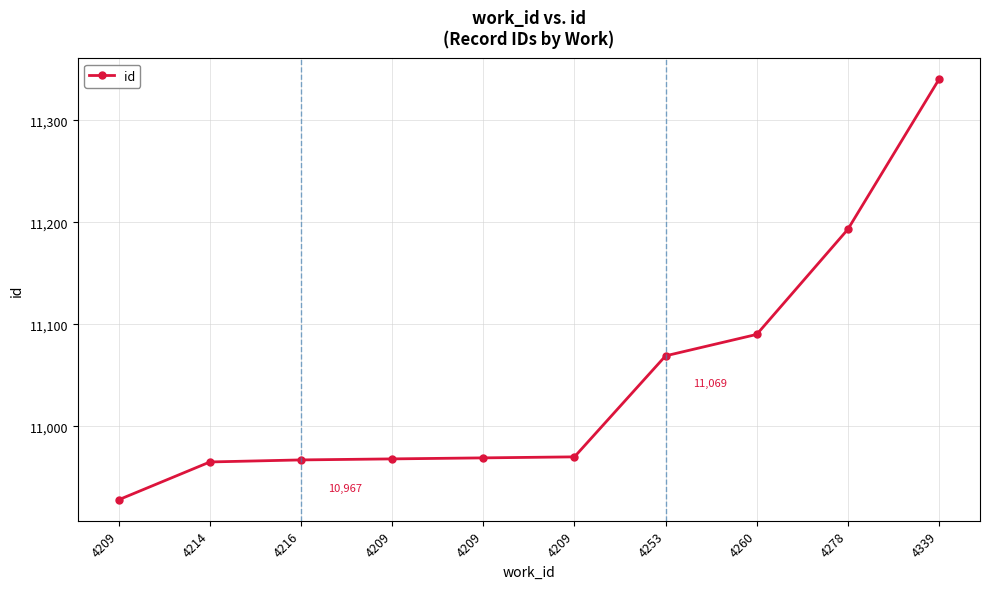

List the labels in order of value, smallest first.

4209, 4214, 4216, 4209, 4209, 4209, 4253, 4260, 4278, 4339